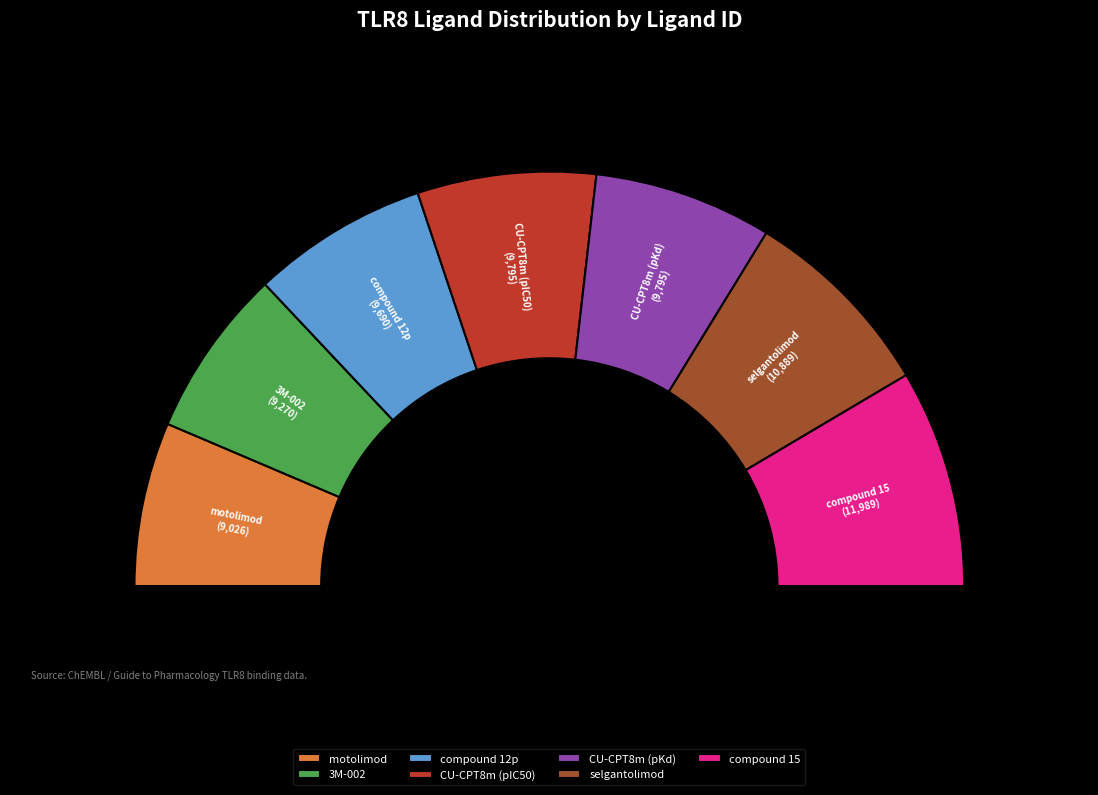

Is it true that compound 15 is 23% of the pie?

False